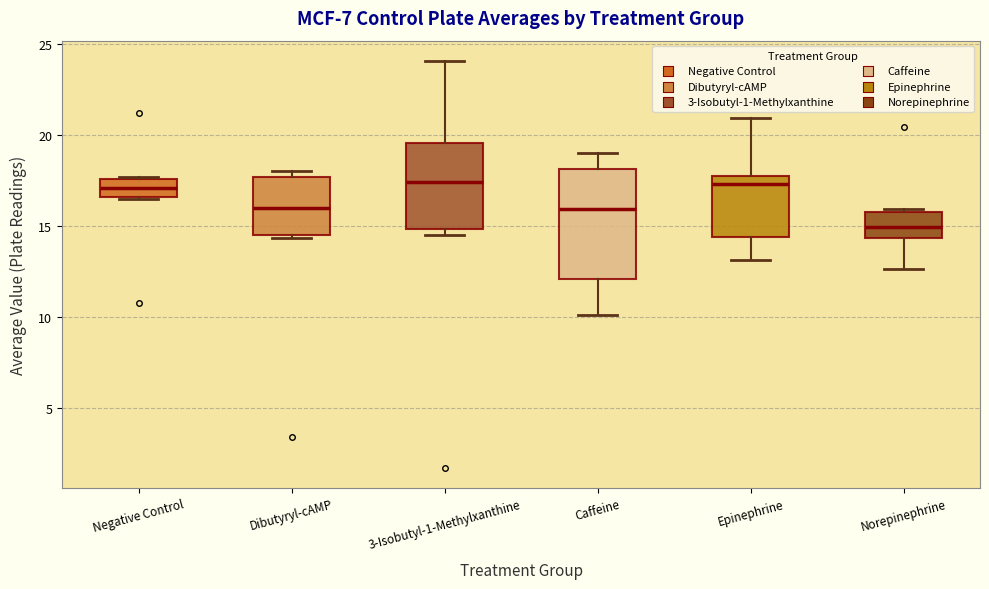

Comparing the boxes themselves (not the whiskers), which one is the tallest?

Caffeine